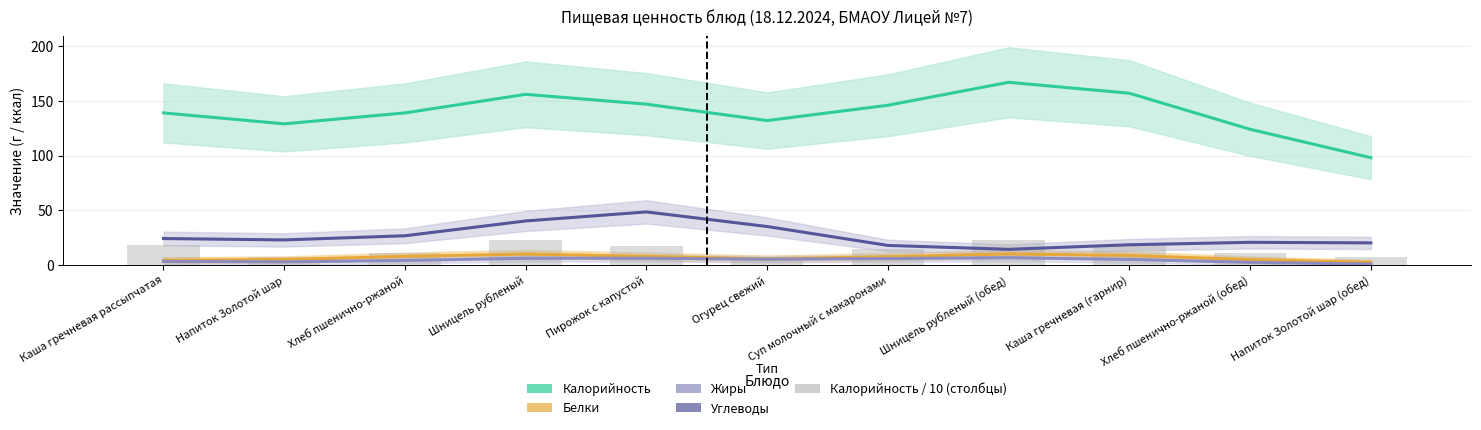

Where is Белки nearest to the value 6?

Огурец свежий